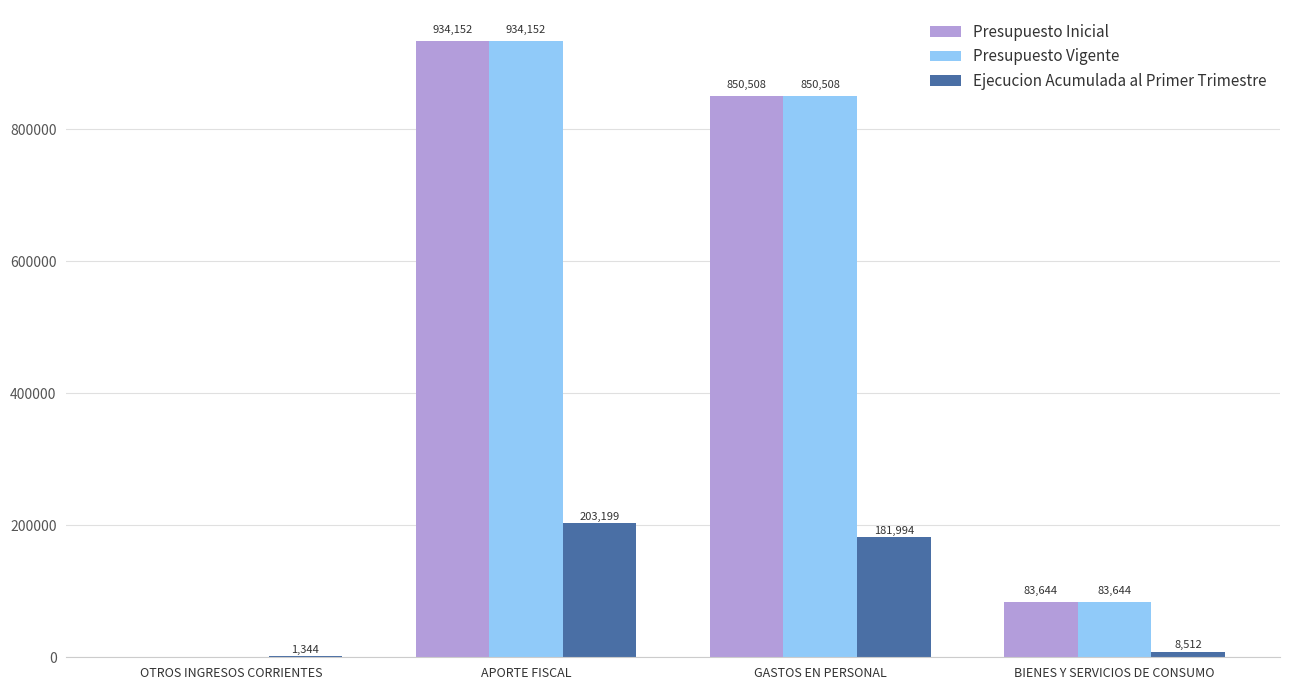

What is the average value of the Presupuesto Inicial series?

467076